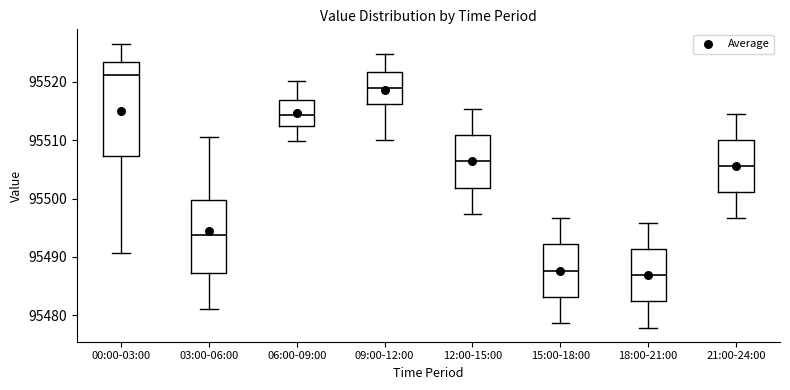

Reading left to right, transcribe this box plot: for each box, give where its median line is, the range the box spans, and where its two whiskers end, as read against the y-axis. The values are not printed on the chart, so give them approximately, as read against the axis.

00:00-03:00: median 95521, box 95507 to 95523, whiskers 95491 to 95527
03:00-06:00: median 95494, box 95487 to 95500, whiskers 95481 to 95511
06:00-09:00: median 95514, box 95512 to 95517, whiskers 95510 to 95520
09:00-12:00: median 95519, box 95516 to 95522, whiskers 95510 to 95525
12:00-15:00: median 95506, box 95502 to 95511, whiskers 95497 to 95515
15:00-18:00: median 95488, box 95483 to 95492, whiskers 95479 to 95497
18:00-21:00: median 95487, box 95482 to 95491, whiskers 95478 to 95496
21:00-24:00: median 95506, box 95501 to 95510, whiskers 95497 to 95515